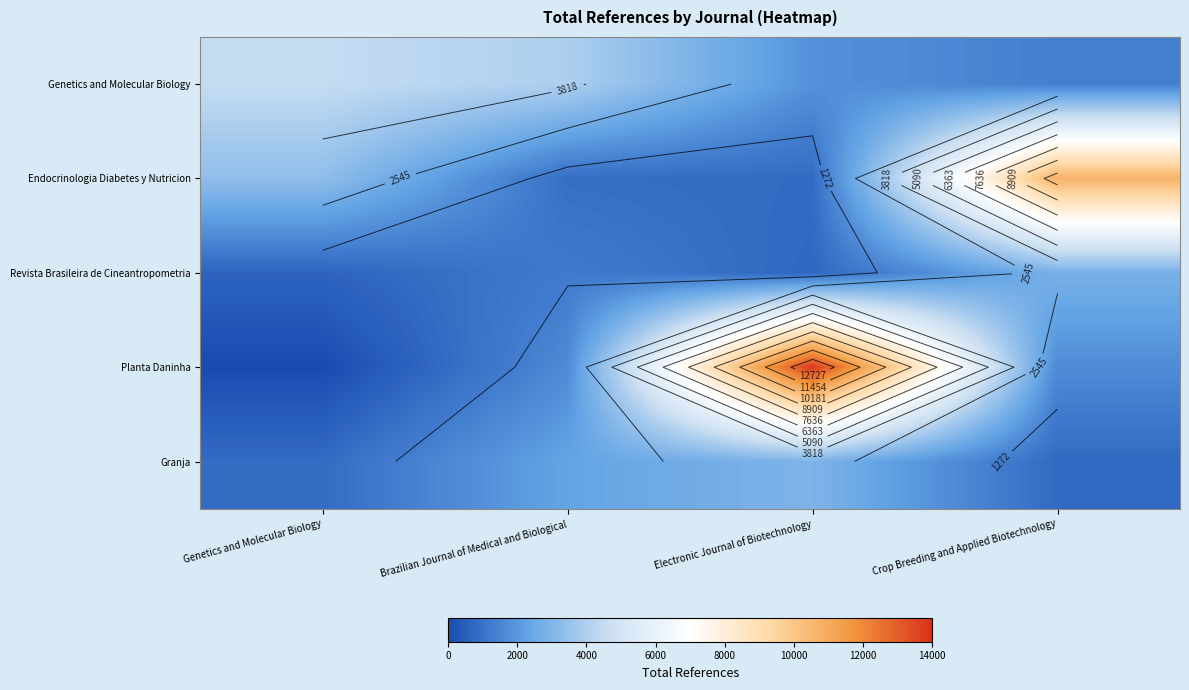

At Genetics and Molecular Biology, list the series in order from smallest to largest.

Planta Daninha, Revista Brasileira de Cineantropometria, Granja, Endocrinologia Diabetes y Nutricion, Genetics and Molecular Biology